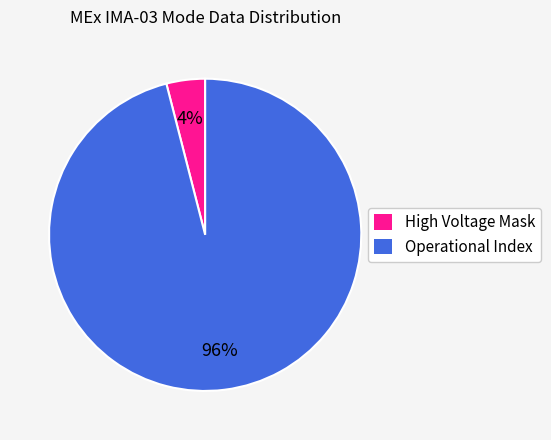

To the nearest percent, what is the average slice percentage?

50%